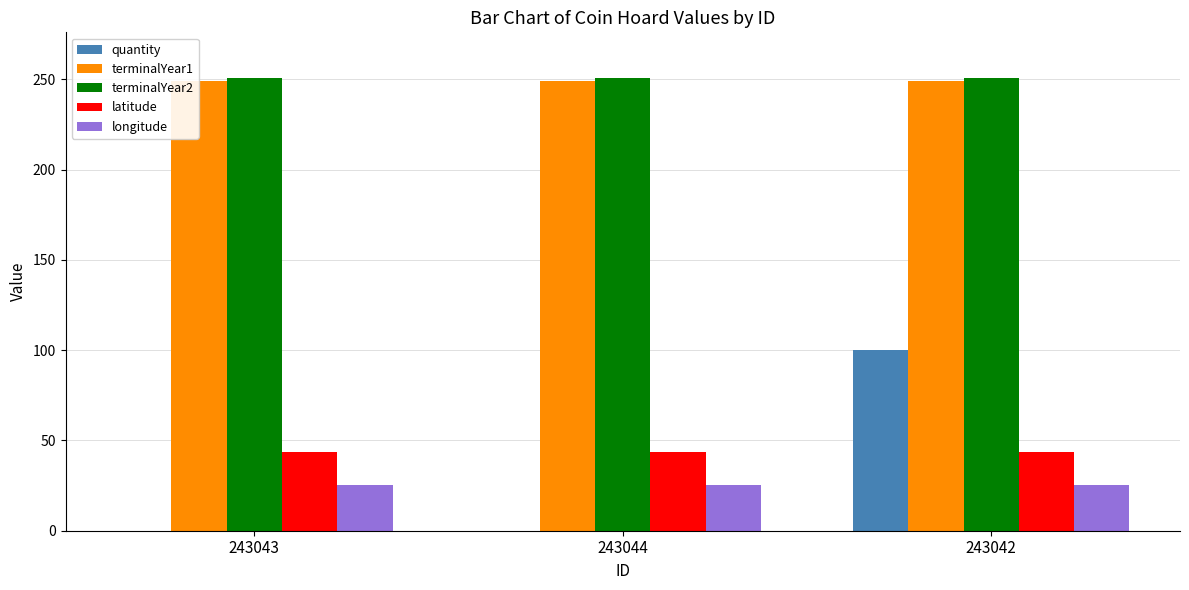

Between 243044 and 243042, which series saw the biggest shift?

quantity